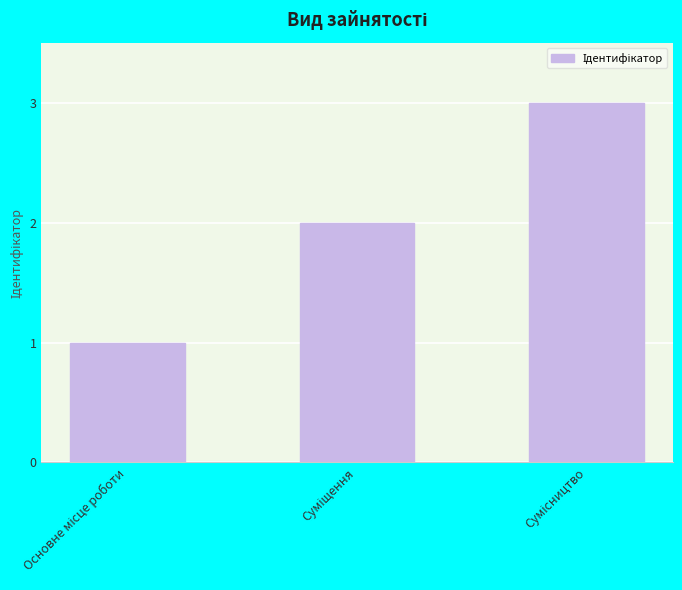

How many data points are less than 2?

1